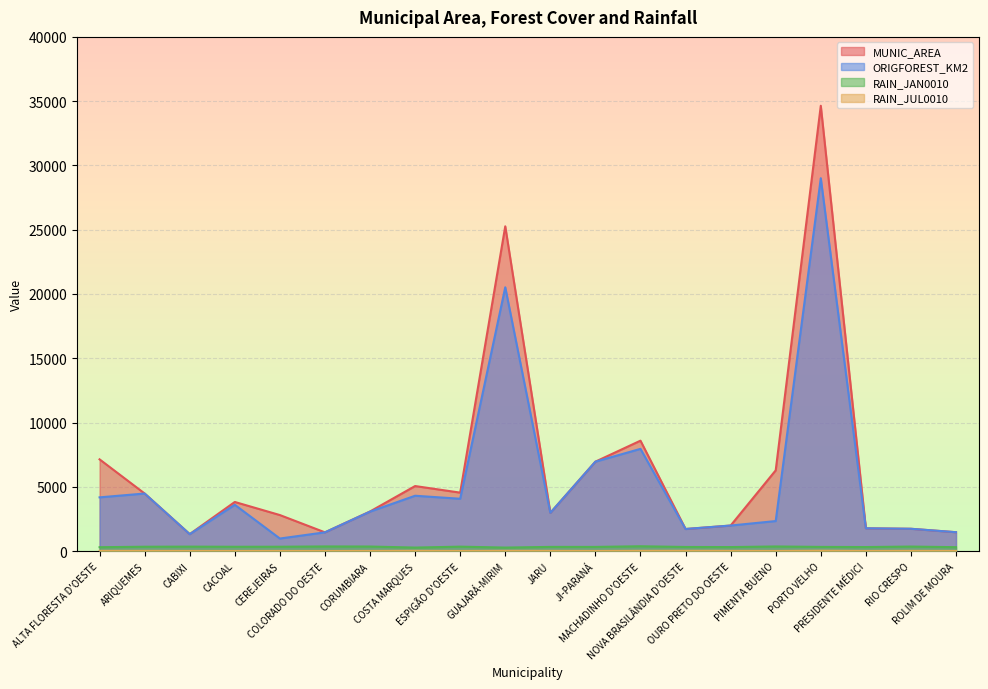

True or false: MUNIC_AREA has more than 2 points higher than both neighbors.

True